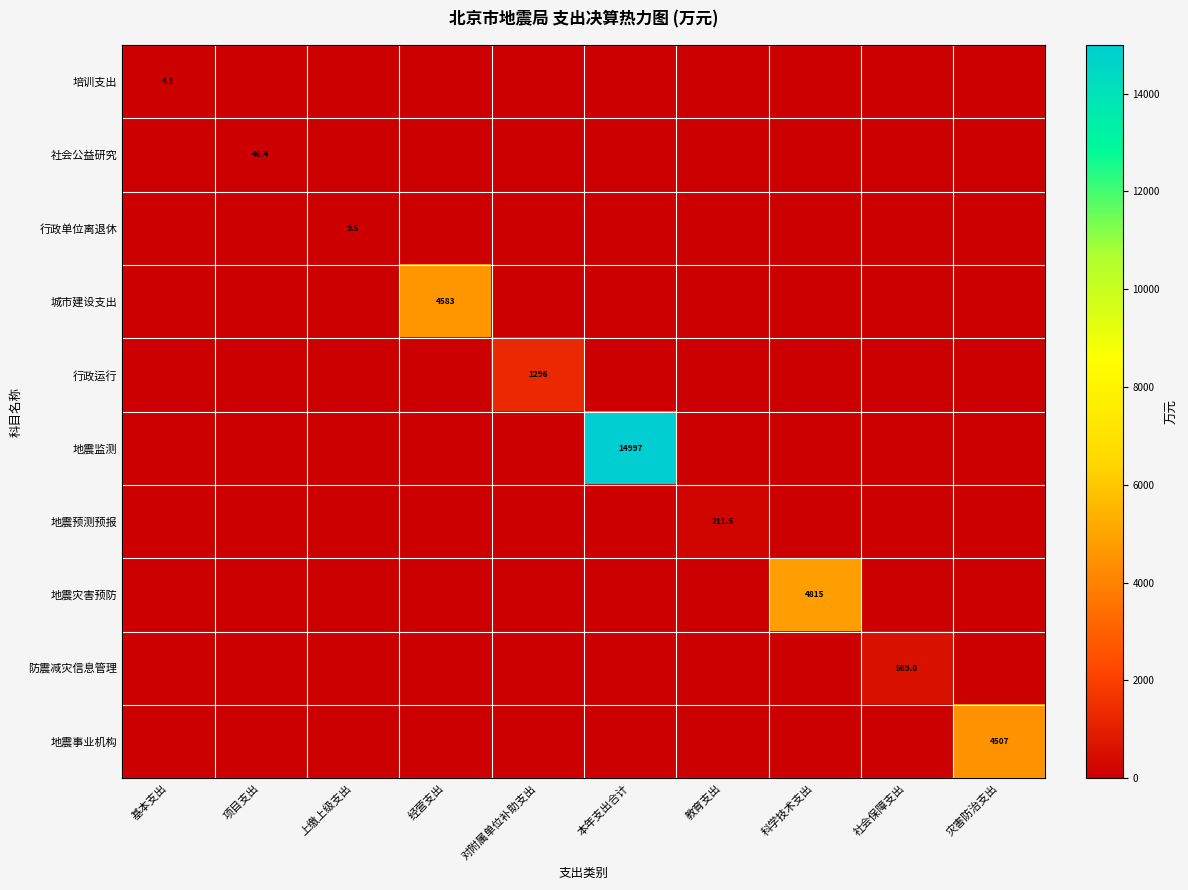

The value of 行政运行 at 对附属单位补助支出 is 549.1. True or false?

False